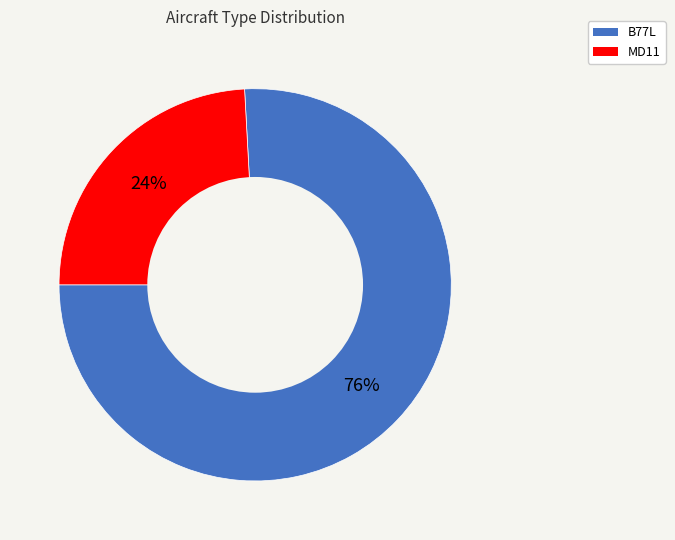

To the nearest percent, what is the difference between the largest and smallest slice percentages?

52%